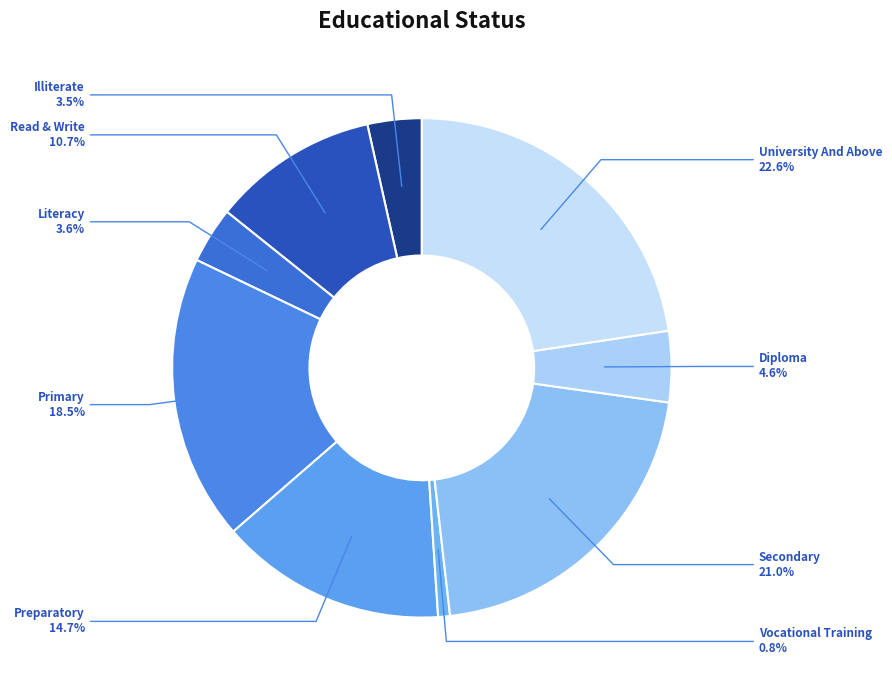

How many slices are in this pie chart?

9